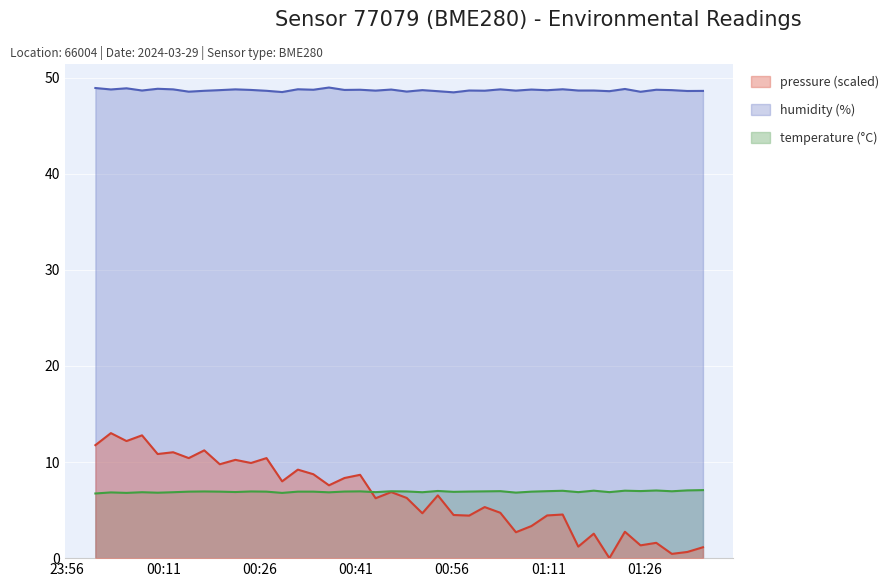

Which label corresponds to the largest value in the chart?

2024-03-29T00:36:49